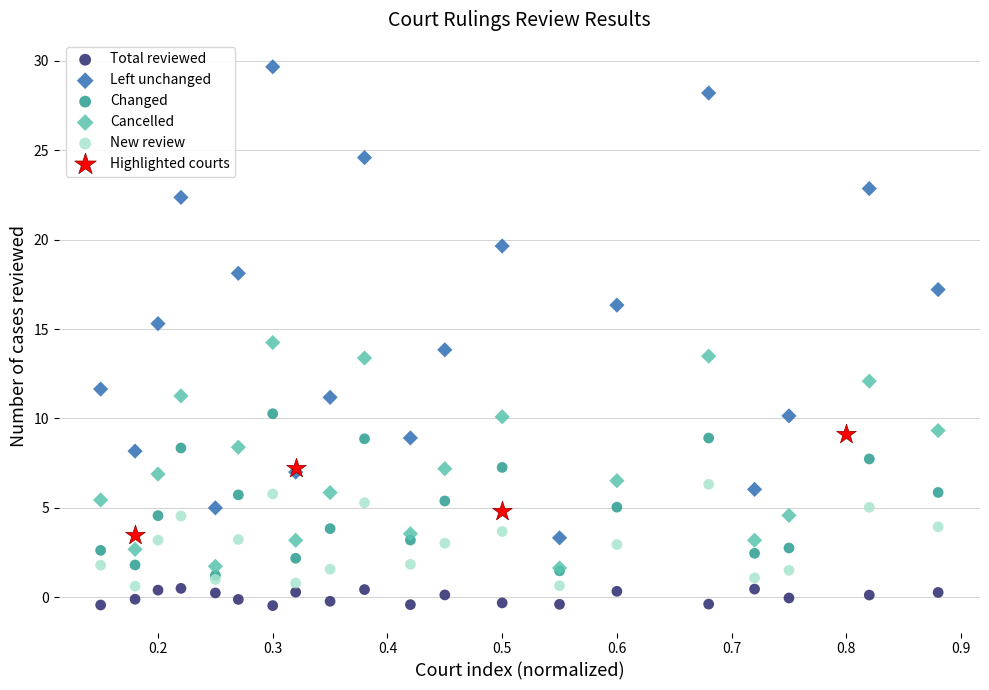

Which series contains the highest Y value?

Left unchanged